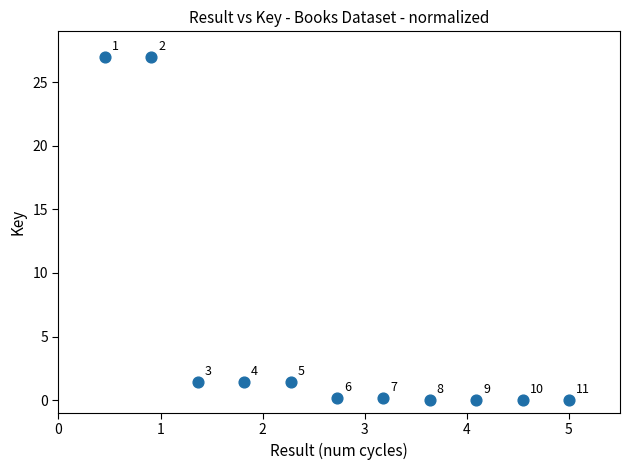

What is the range of X values (max minus min)?

4.5